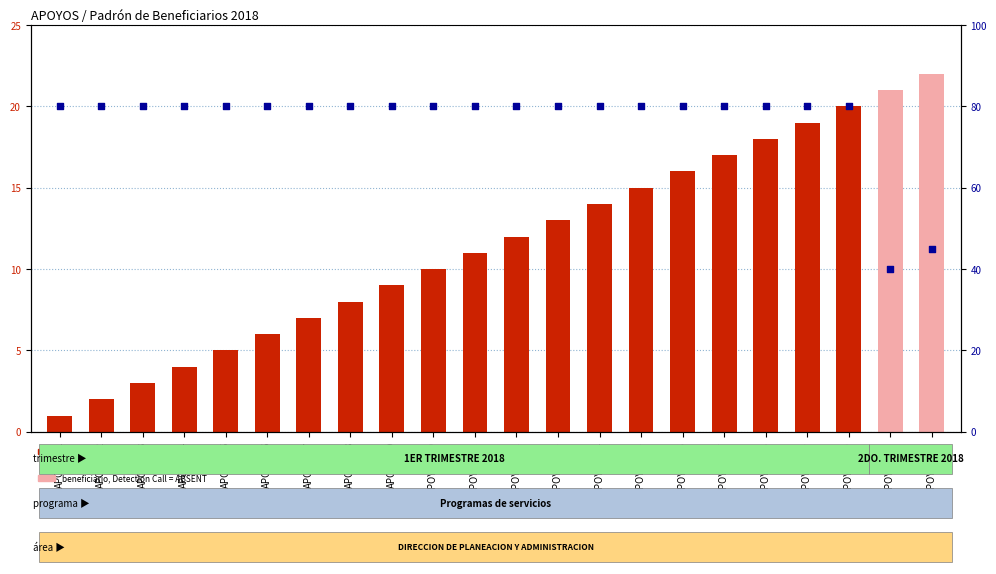

Is the value of percentile rank within the sample at APOYOS-15 greater than the value of Padrón de beneficiarios at APOYOS-20?

Yes